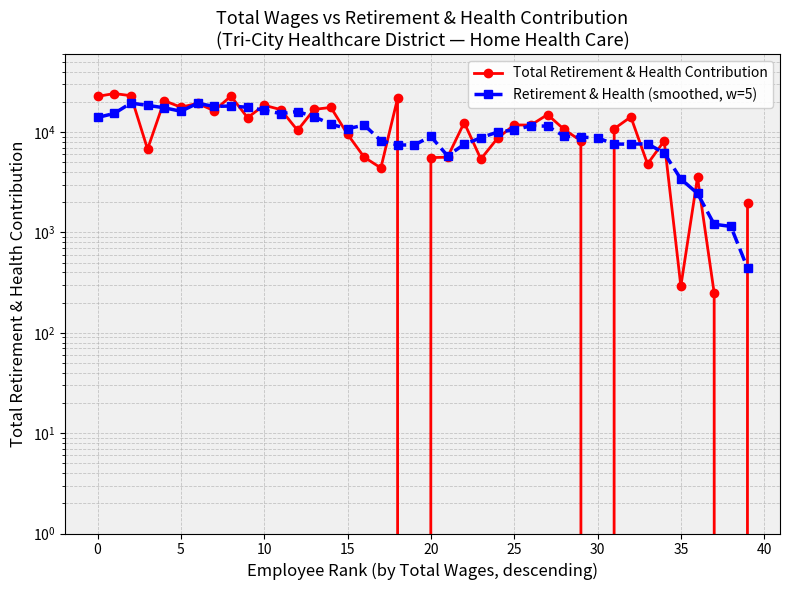

What is the difference between the Retirement & Health (smoothed, w=5) values at 11 and 16?

3534.2